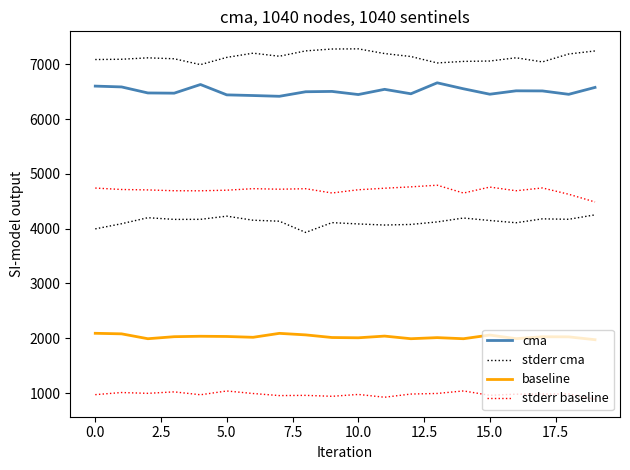

Which series has the largest total across all categories?

stderr cma